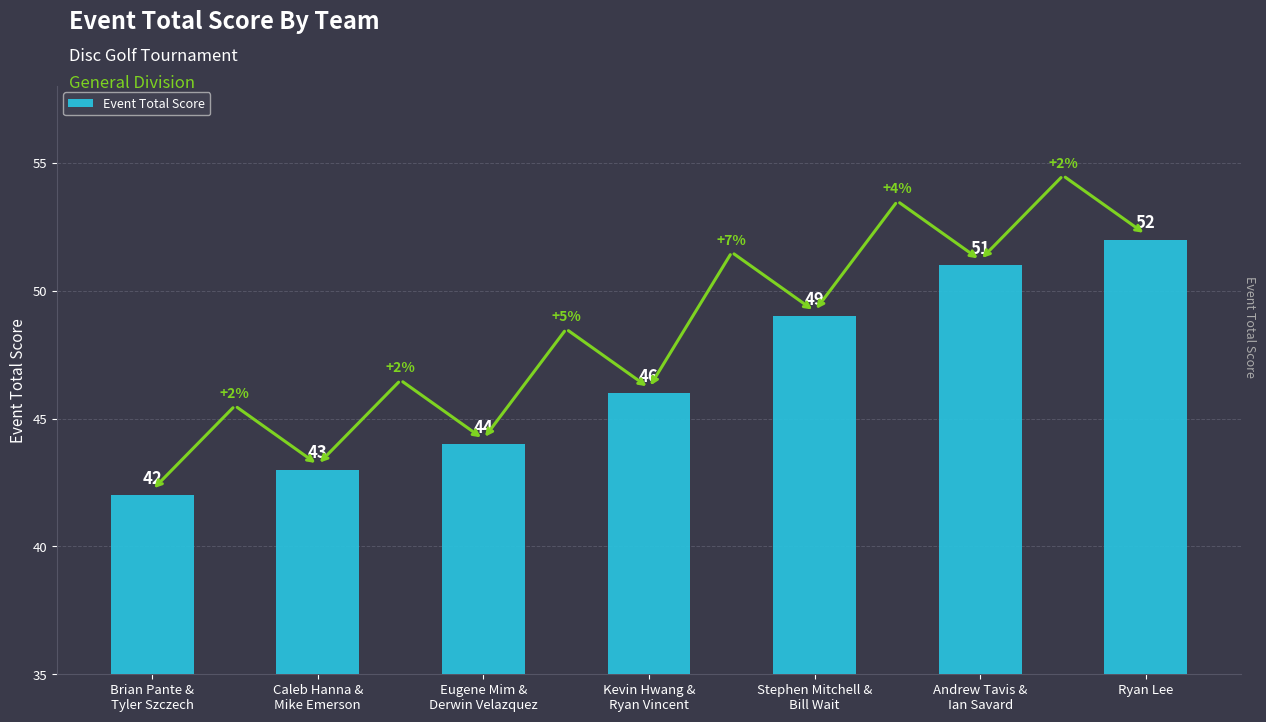

What is the sum of all values?

327